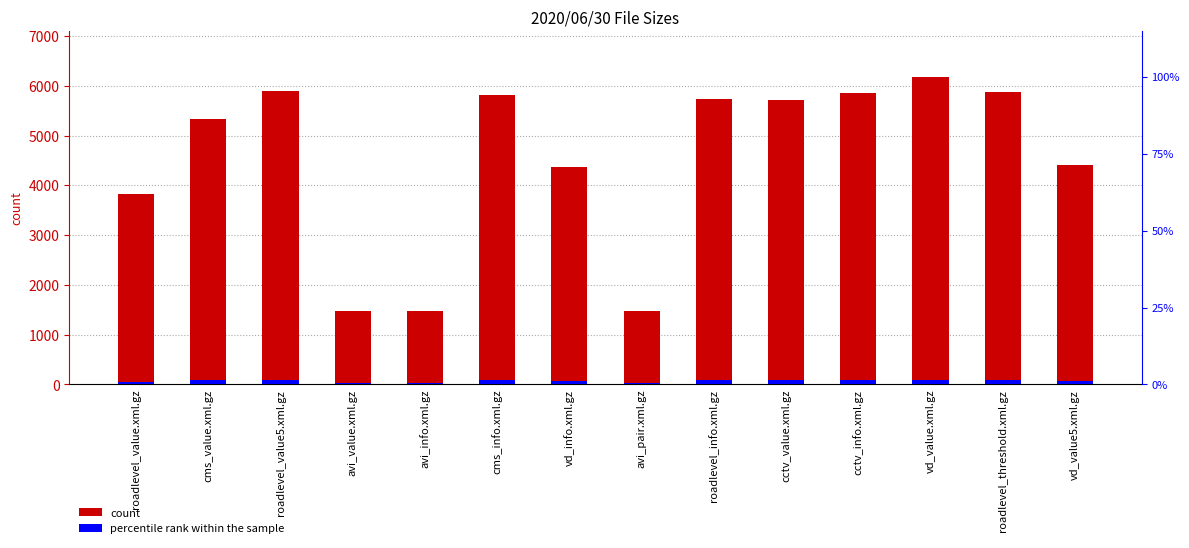

What is the sum of the values at cms_value.xml.gz and avi_value.xml.gz?

6797